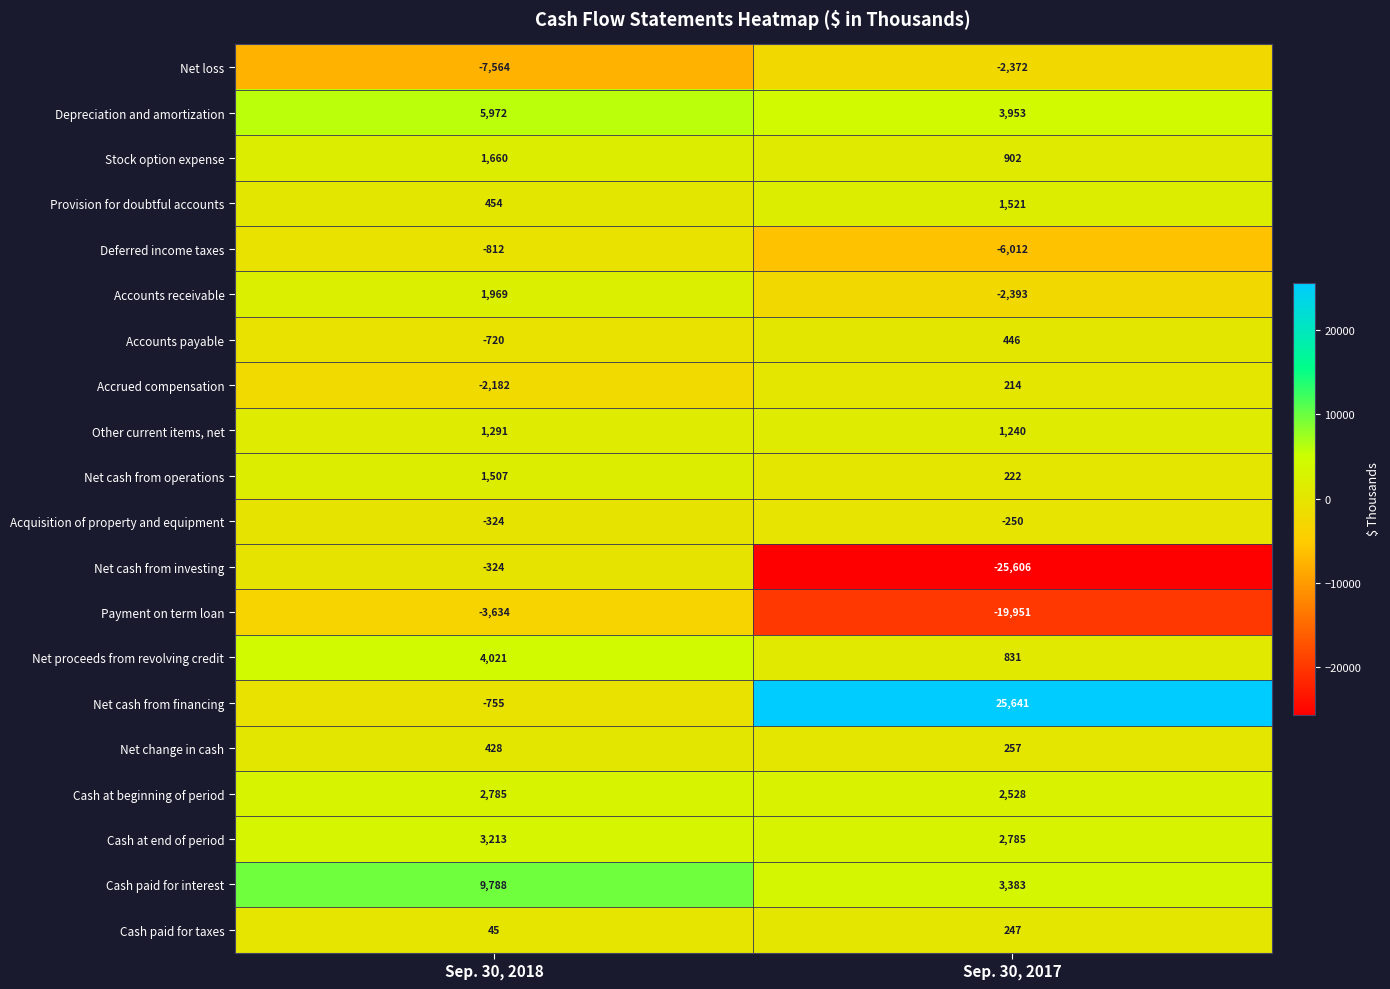

At which label is Depreciation and amortization closest to 4962?

Sep. 30, 2017